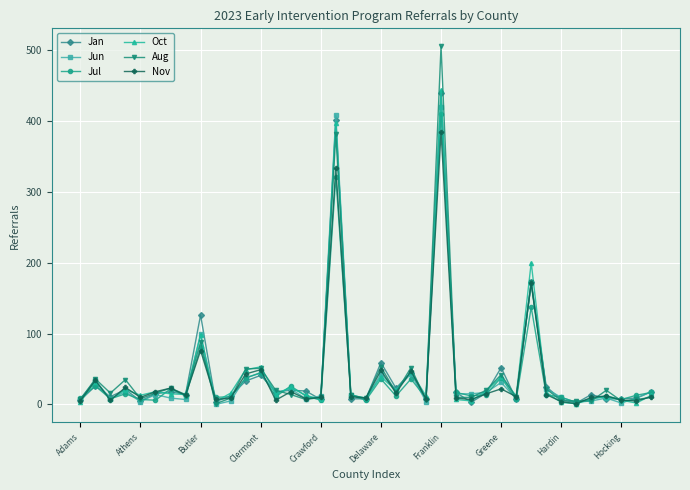

What is the maximum value for Aug?

505